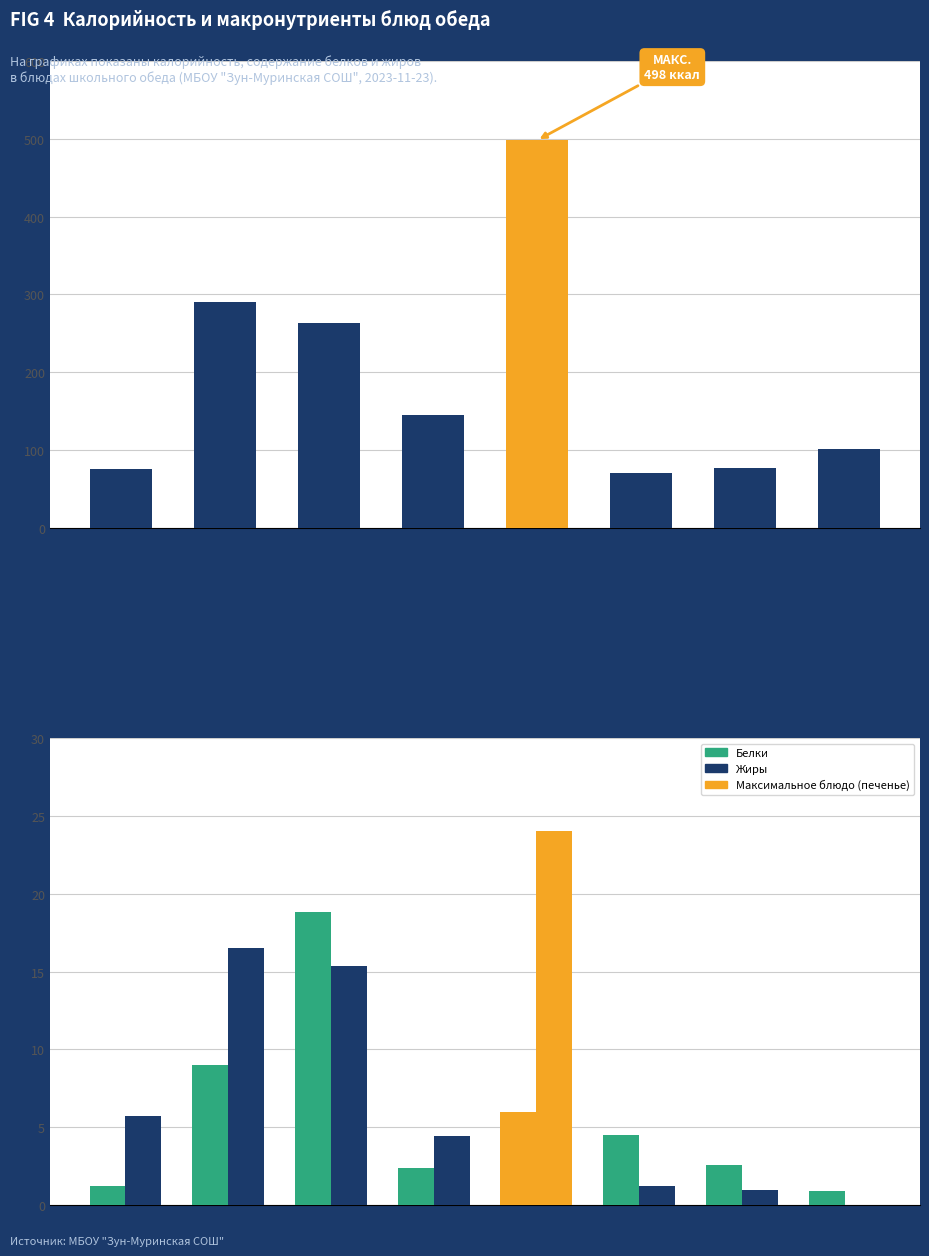

What is the sum of all Белки values?

45.4